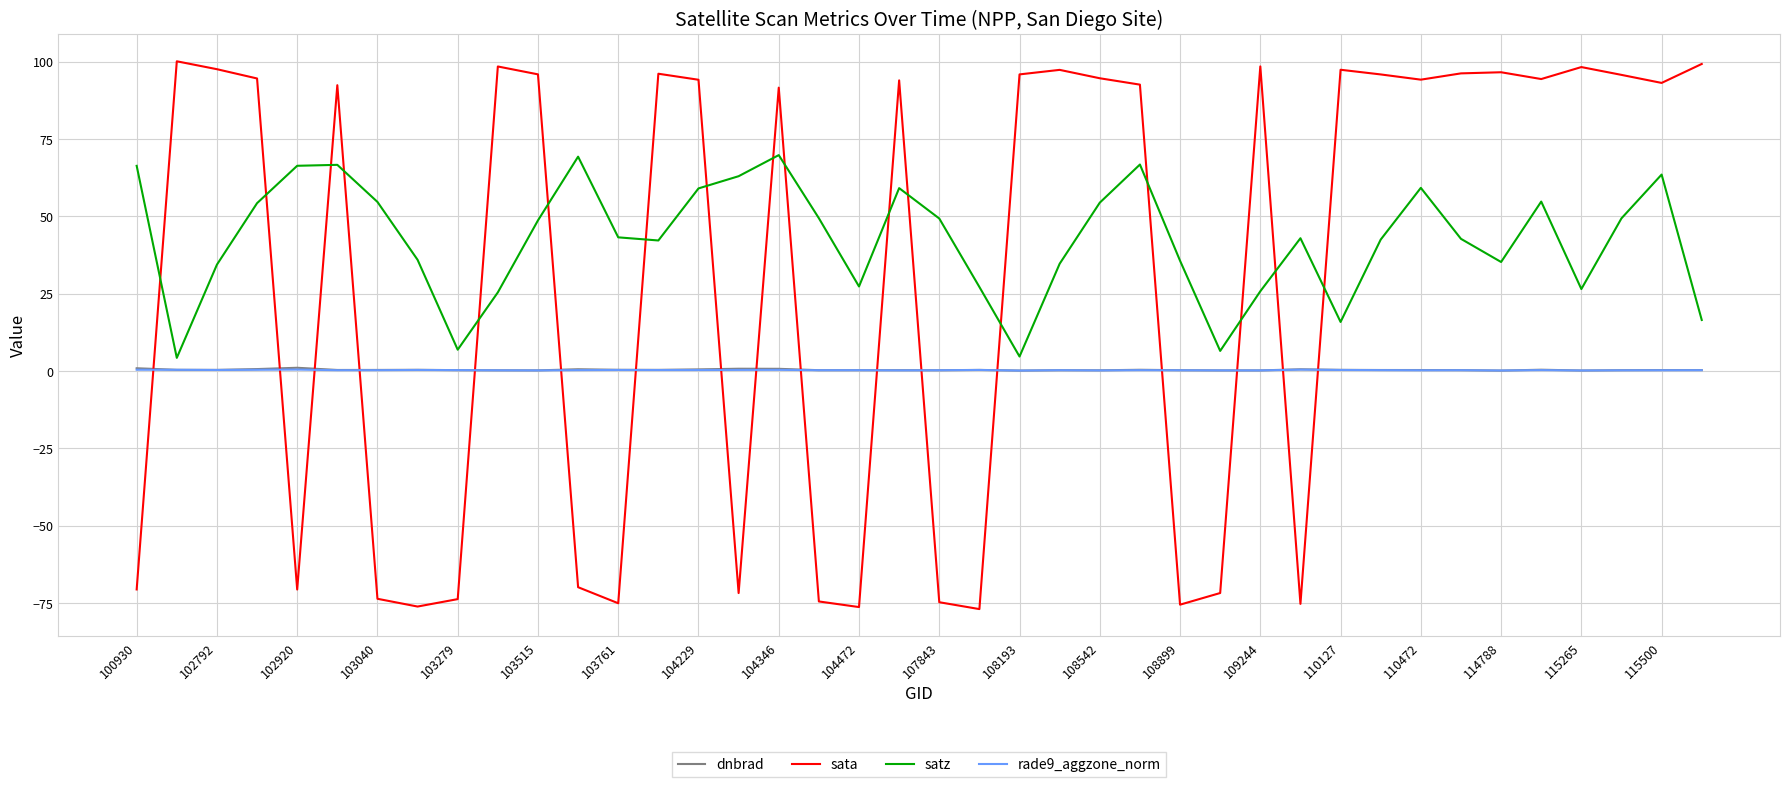

Which series has the widest spread of values?

sata